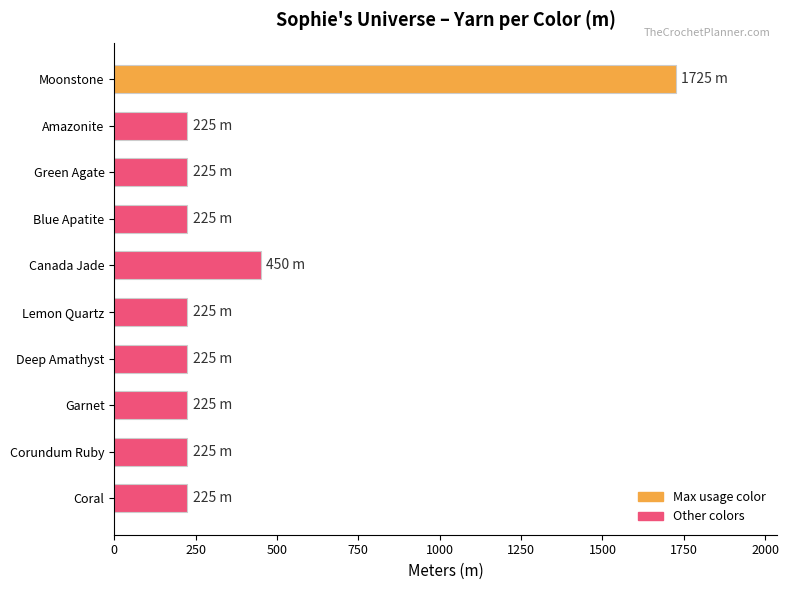

How many bars are there in total?

10